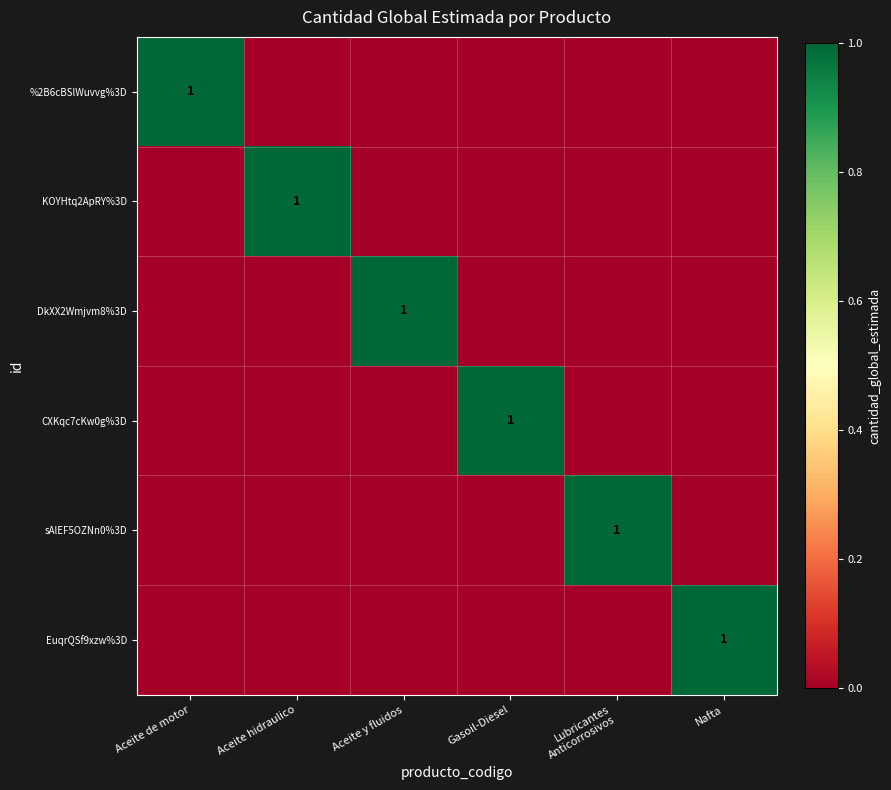

At Aceite y fluidos, list the series in order from largest to smallest.

DkXX2Wmjvm8%3D, %2B6cBSlWuvvg%3D, KOYHtq2ApRY%3D, CXKqc7cKw0g%3D, sAlEF5OZNn0%3D, EuqrQSf9xzw%3D